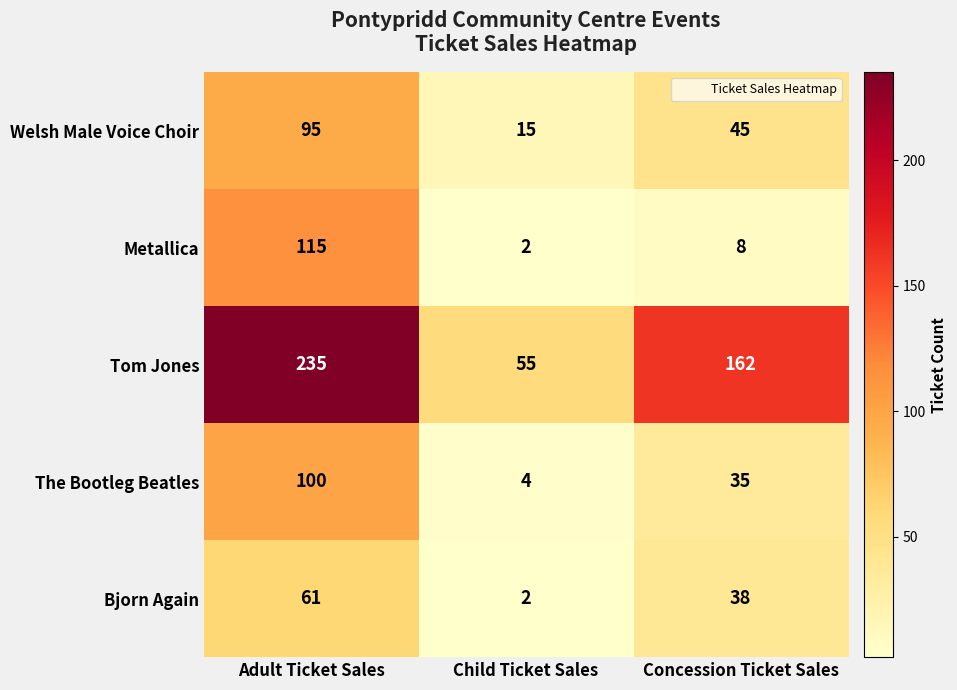

The Metallica series shows 5 at Concession Ticket Sales. True or false?

False